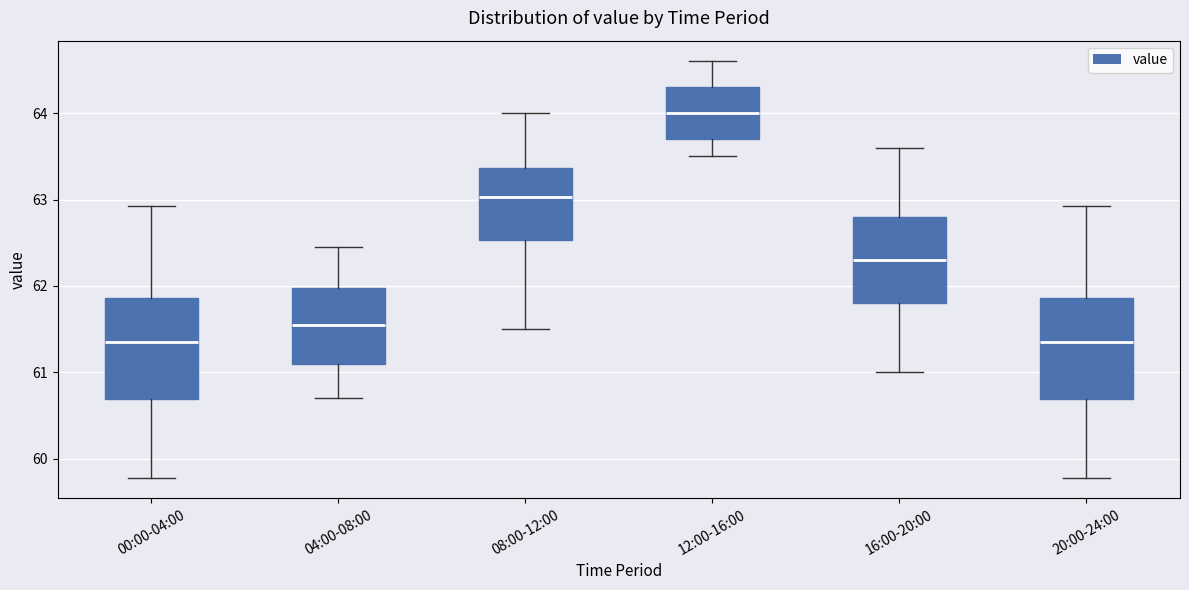

Reading left to right, transcribe this box plot: for each box, give where its median line is, the range the box spans, and where its two whiskers end, as read against the y-axis. The values are not printed on the chart, so give them approximately, as read against the axis.

00:00-04:00: median 61.4, box 60.7 to 61.9, whiskers 59.8 to 62.9
04:00-08:00: median 61.6, box 61.1 to 62.0, whiskers 60.7 to 62.5
08:00-12:00: median 63.0, box 62.5 to 63.4, whiskers 61.5 to 64.0
12:00-16:00: median 64.0, box 63.7 to 64.3, whiskers 63.5 to 64.6
16:00-20:00: median 62.3, box 61.8 to 62.8, whiskers 61.0 to 63.6
20:00-24:00: median 61.4, box 60.7 to 61.9, whiskers 59.8 to 62.9